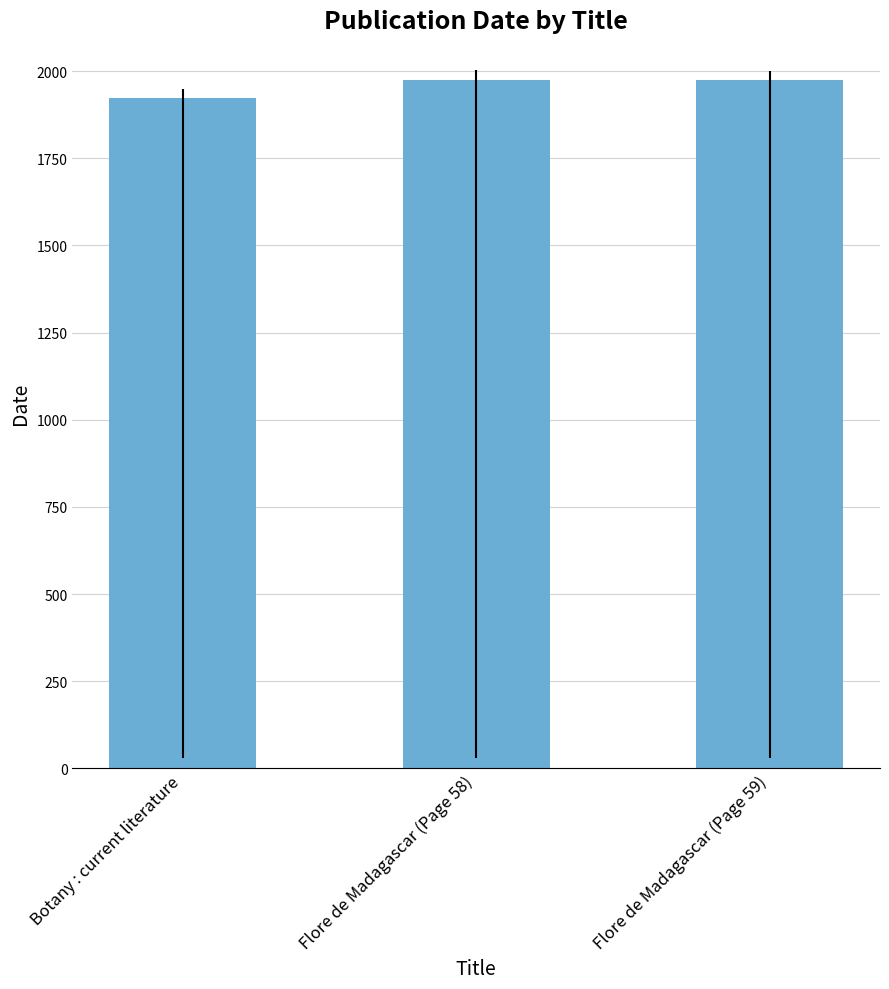

What value does the data have at Flore de Madagascar (Page 59), to the nearest 5?

1975